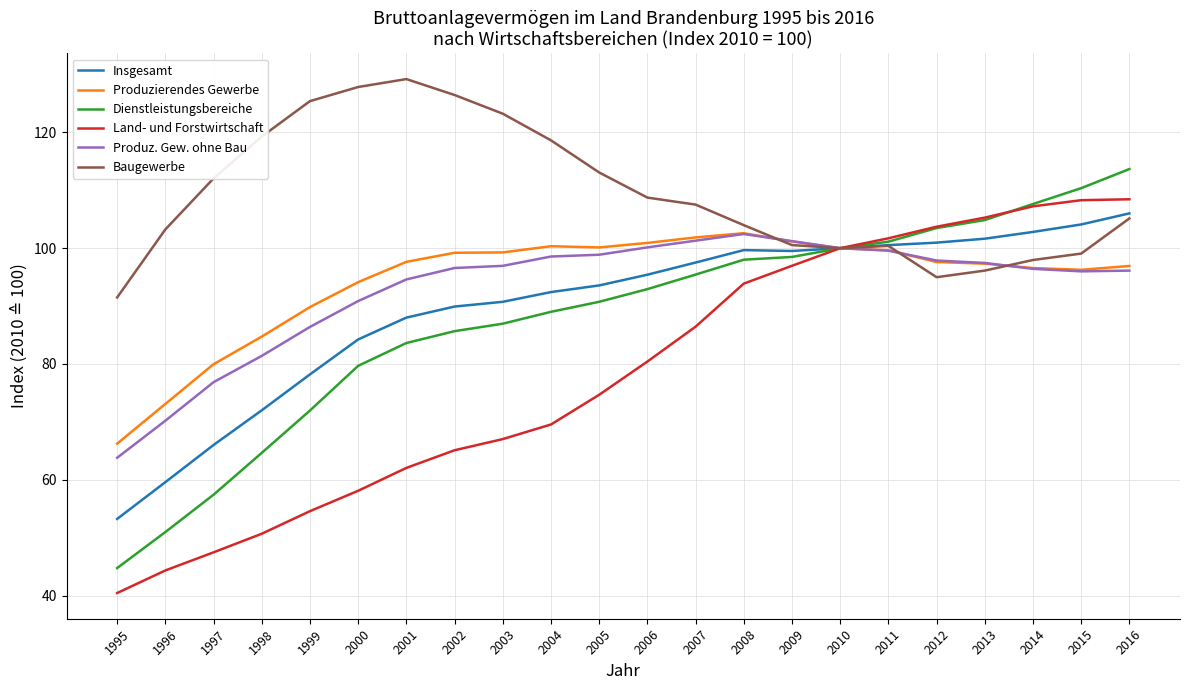

Between 2000 and 2013, which series saw the biggest shift?

Land- und Forstwirtschaft